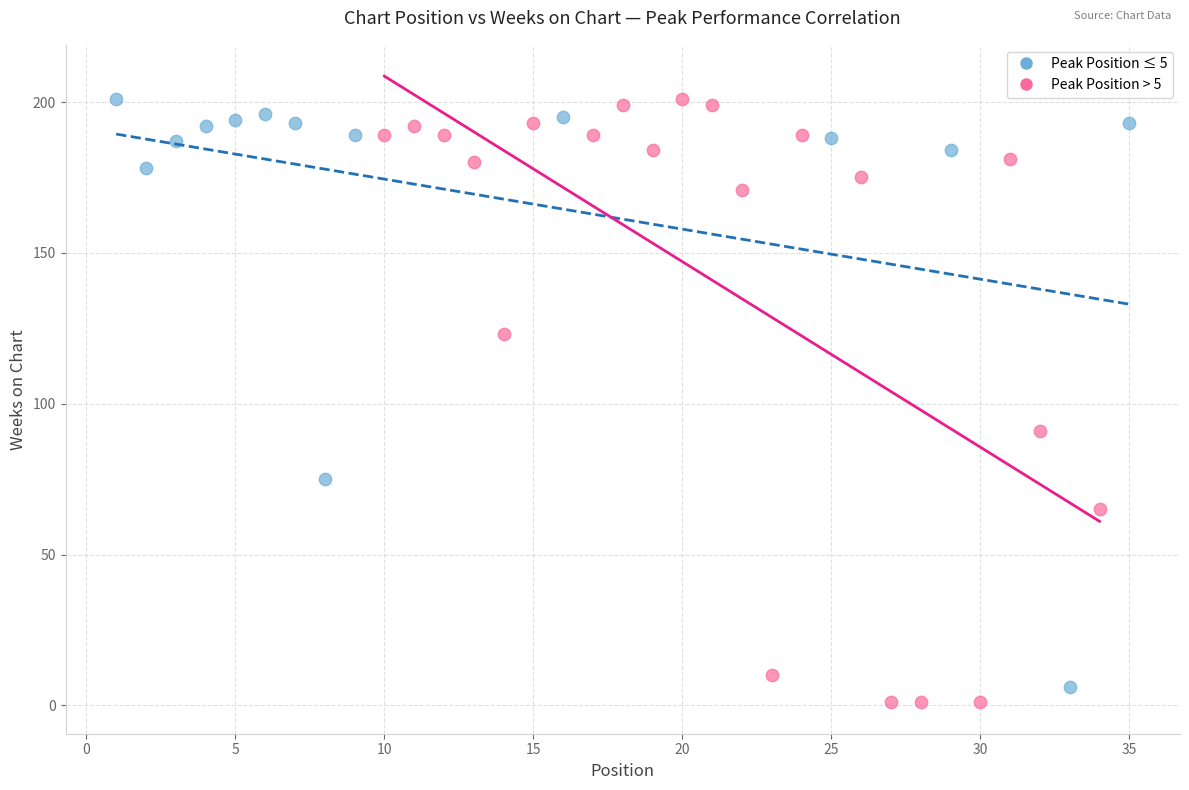

Which series has the largest Y range (max minus min)?

Peak Position > 5